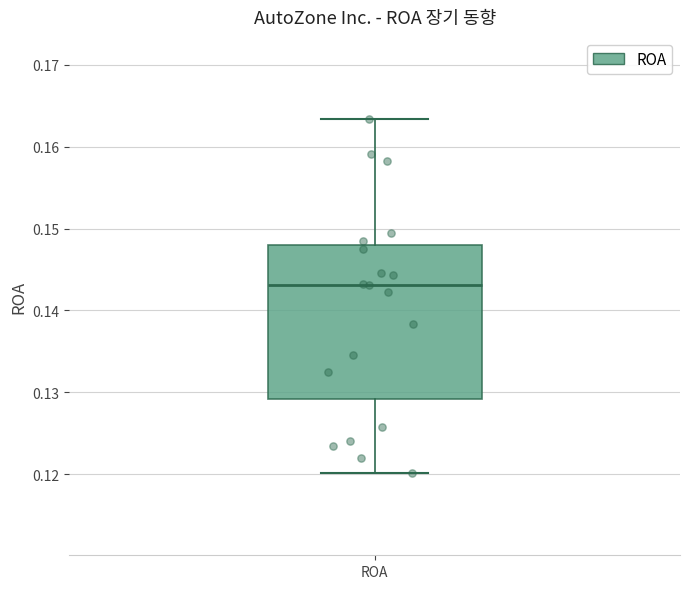

Read this box plot against the y-axis: the position of the median line, the range covered by the box, and the ends of both whiskers. The values are not printed on the chart, so give them approximately, as read against the axis.

median 0.143, box 0.129 to 0.148, whiskers 0.120 to 0.163